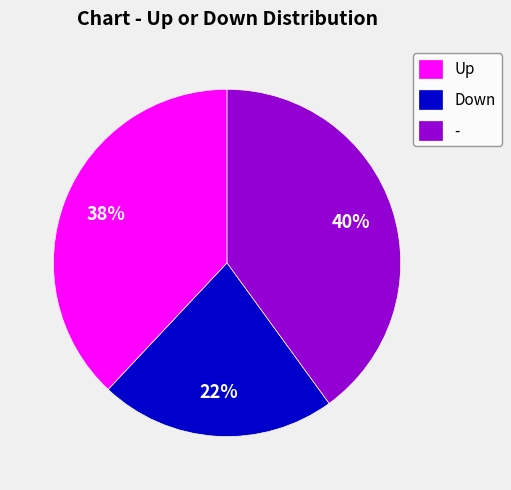

Does any single category account for the majority?

No